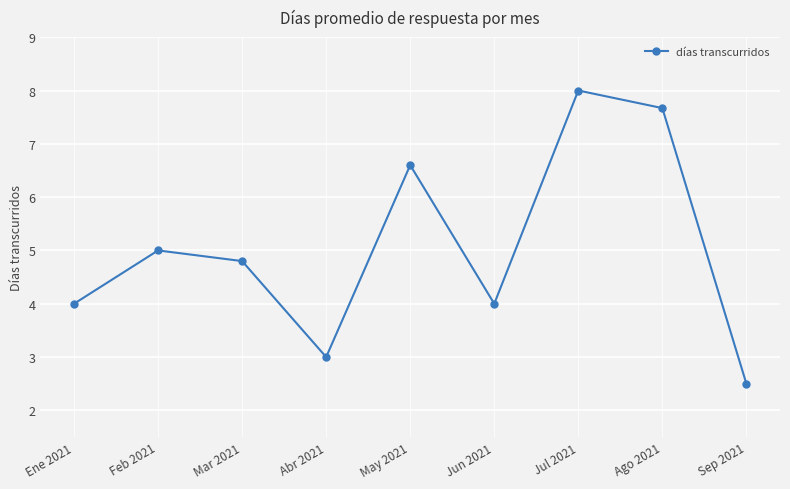

What is the change in value from Feb 2021 to Jul 2021?

+3.0